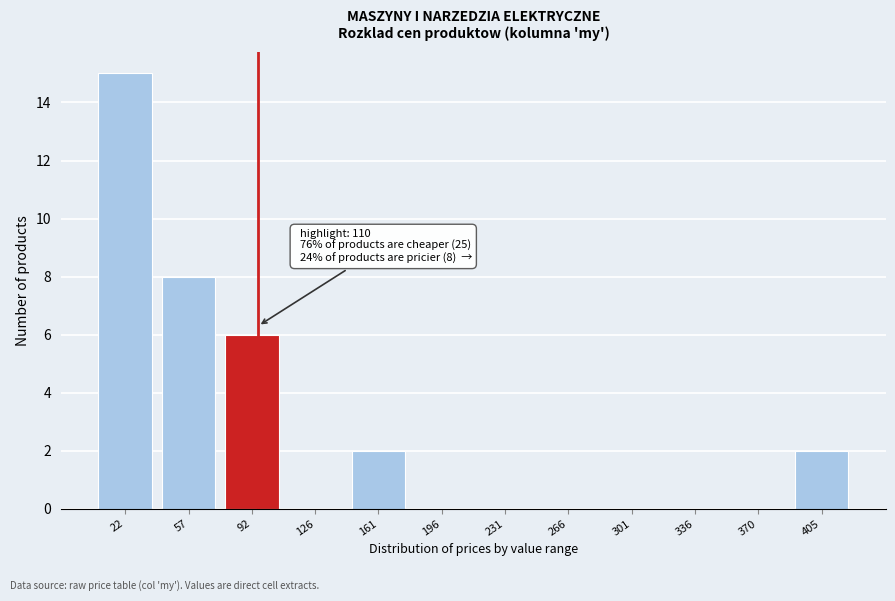

Reading left to right, transcribe all the data shown in this chart.

22=15	57=8	92=6	126=0	161=2	196=0	231=0	266=0	301=0	336=0	370=0	405=2